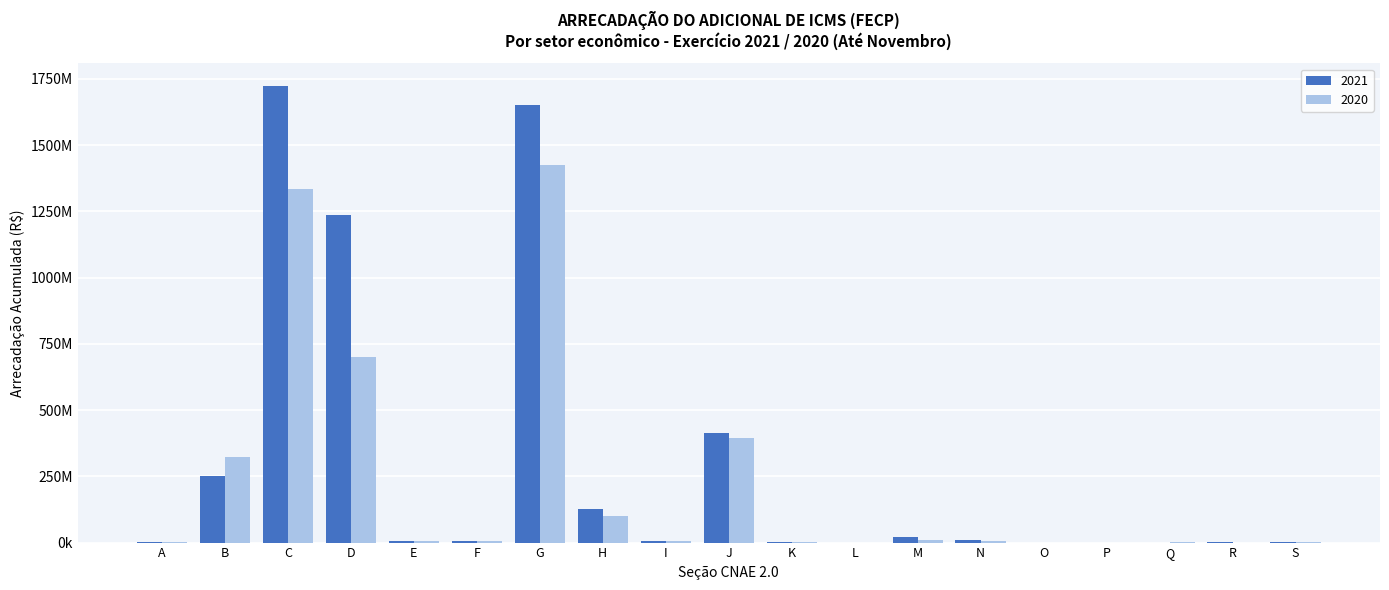

What is the total value across all series at M?

32744542.2